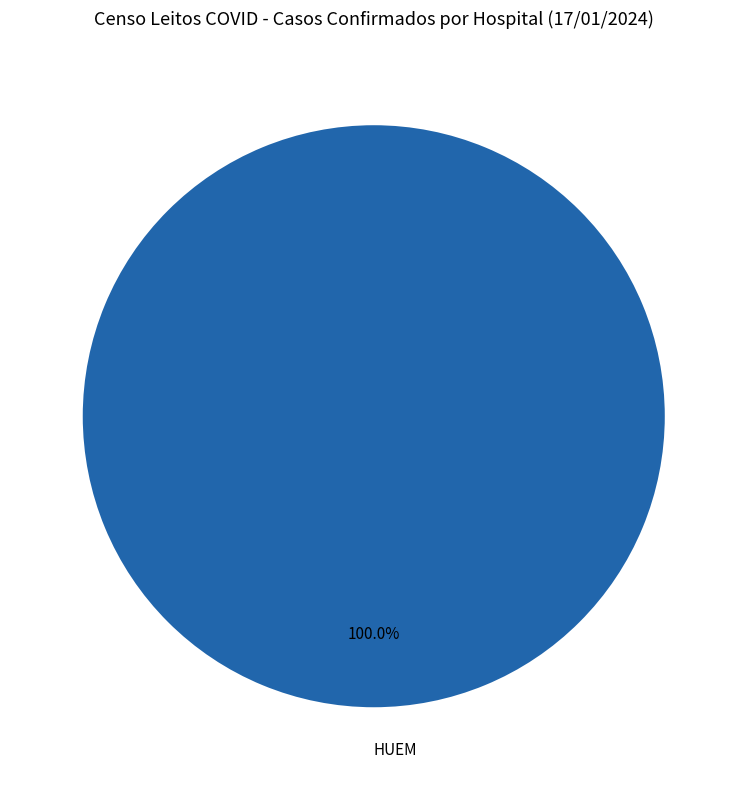

Rank the categories by value from highest to lowest.

HUEM